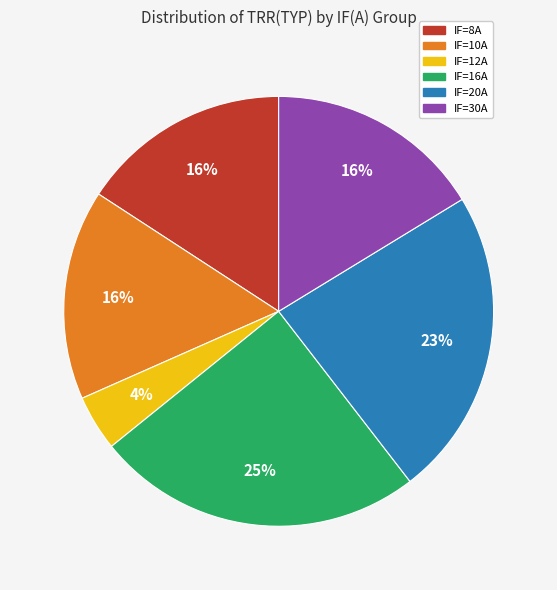

To the nearest percent, what is the average slice percentage?

17%